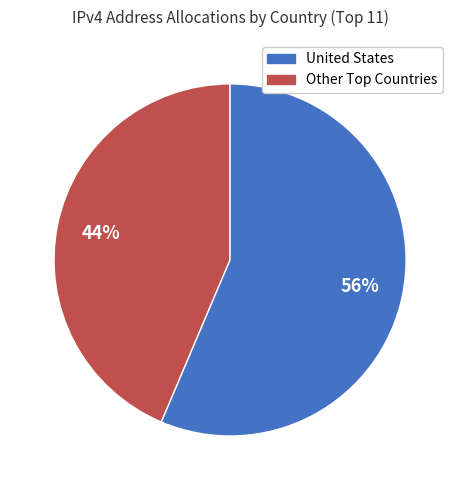

To the nearest percent, what is the average slice percentage?

50%